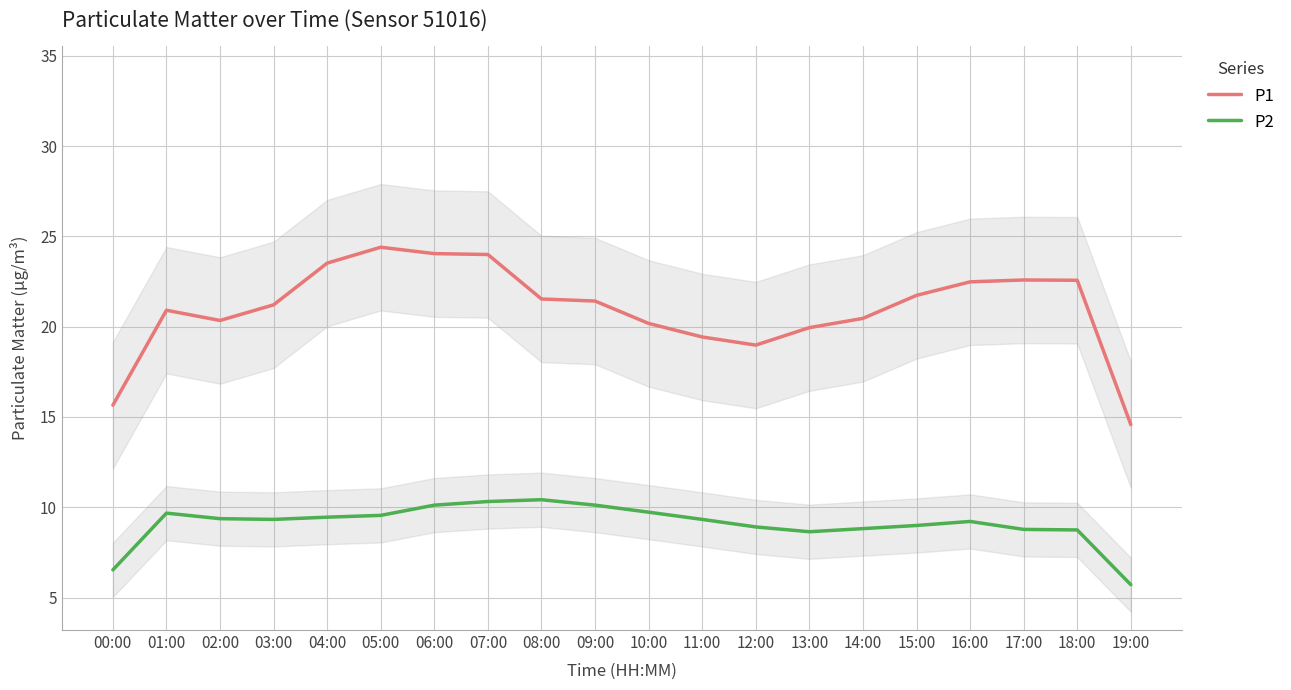

Which series has the largest range (max minus min)?

P1